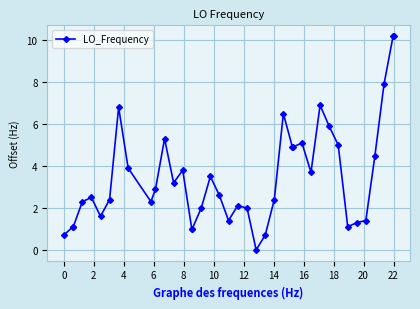

True or false: the data has more than 2 interior local peaks.

True